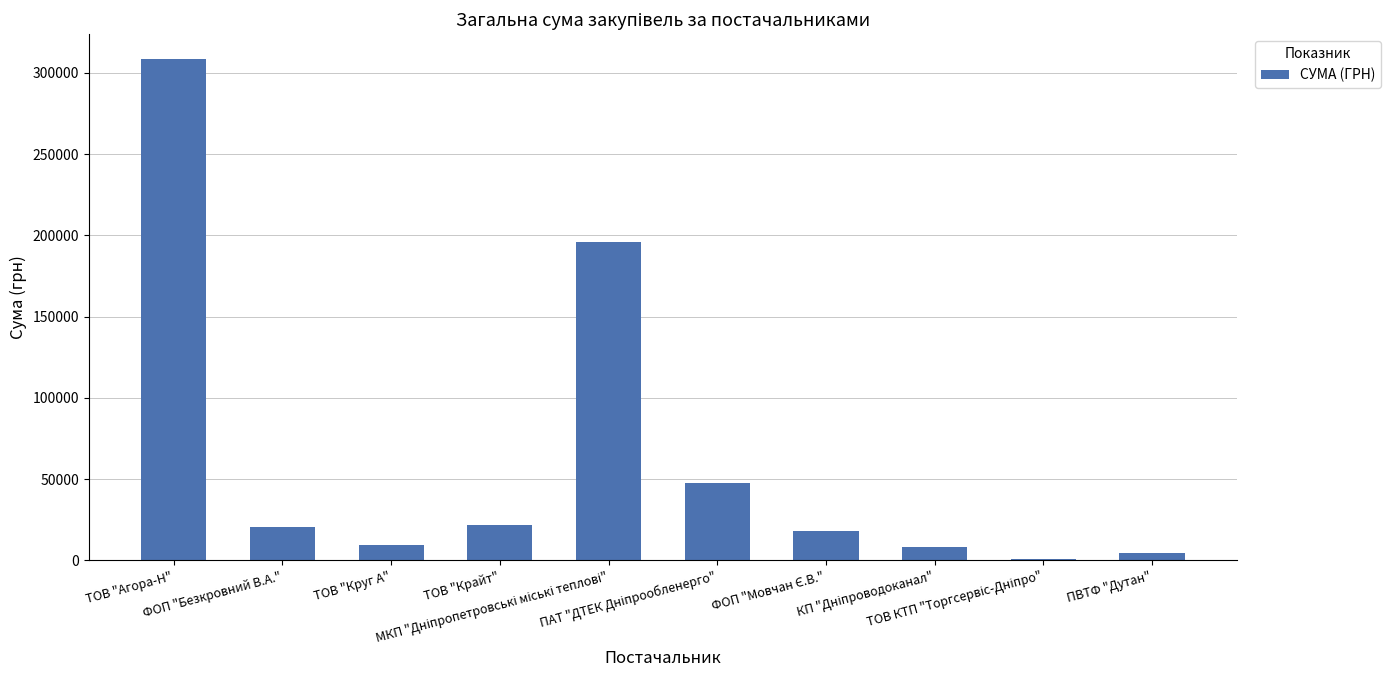

What is the smallest value displayed?

1100.7